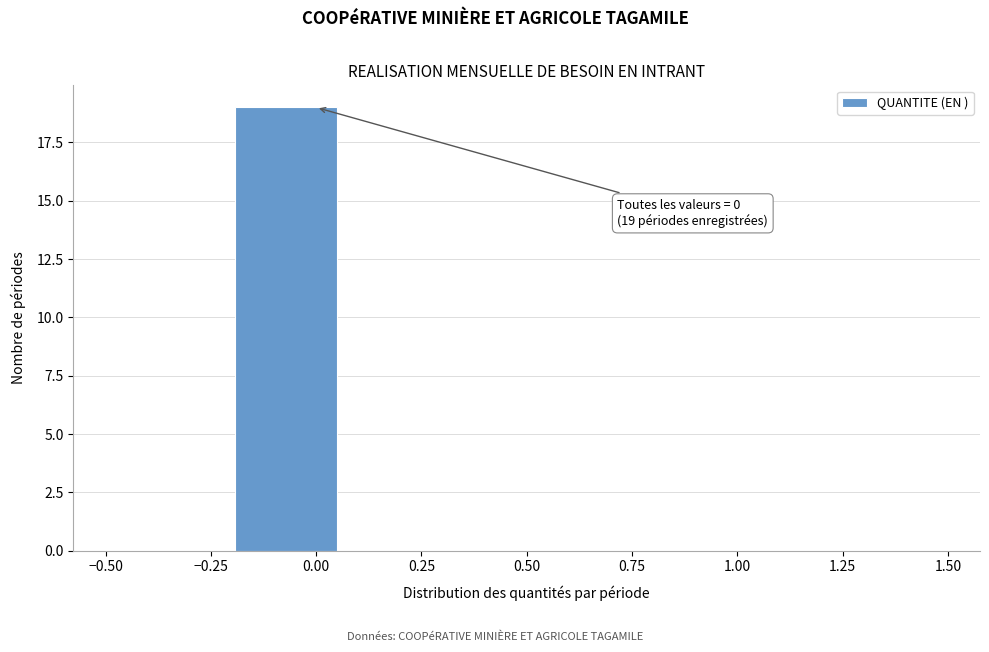

Over which range of the x-axis is the bar tallest?

-0.20 to 0.05